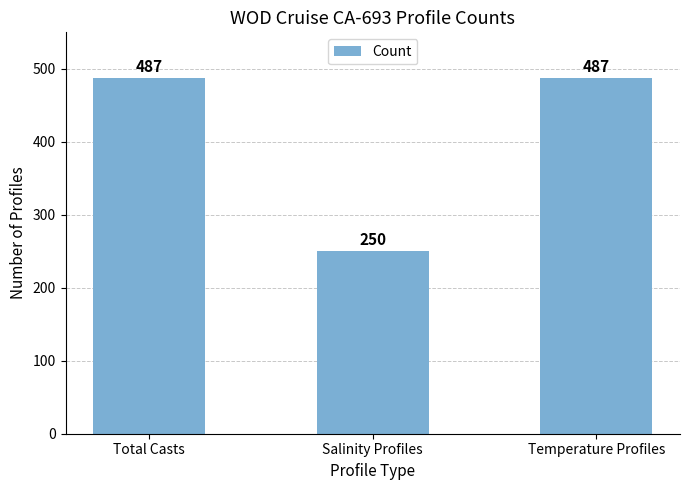

What is the label of the 3rd bar from the right?

Total Casts